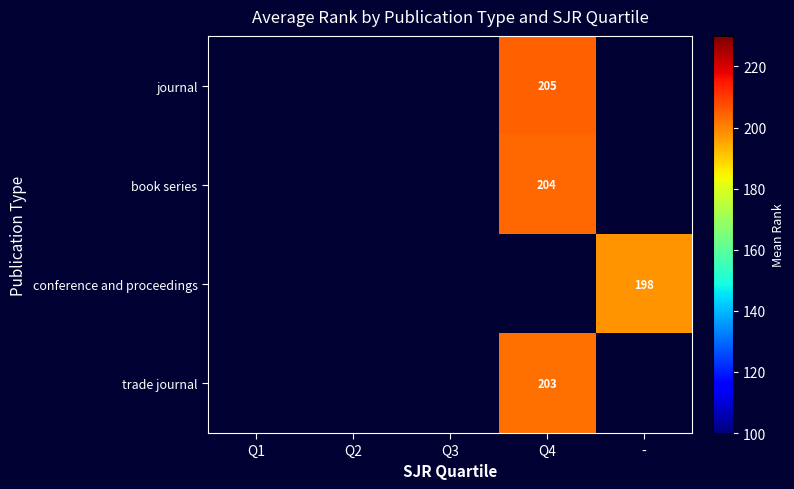

True or false: conference and proceedings has a value of 127.6 at -.

False